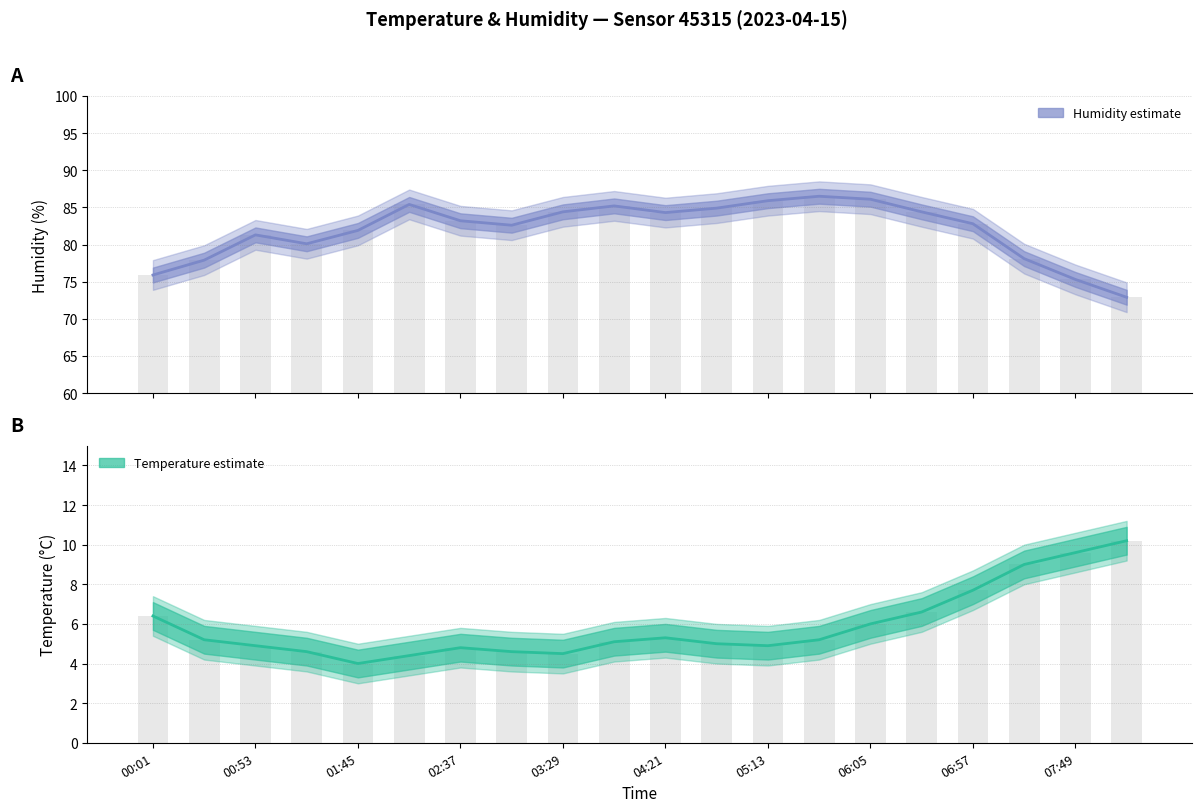

Which series changed the most between 02:37 and 03:29?

humidity